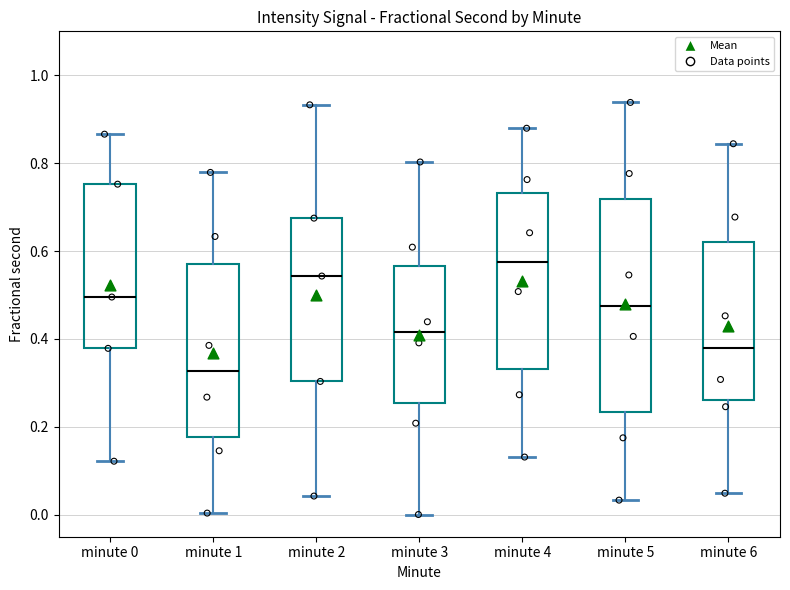

Comparing the boxes themselves (not the whiskers), which one is the tallest?

minute 5